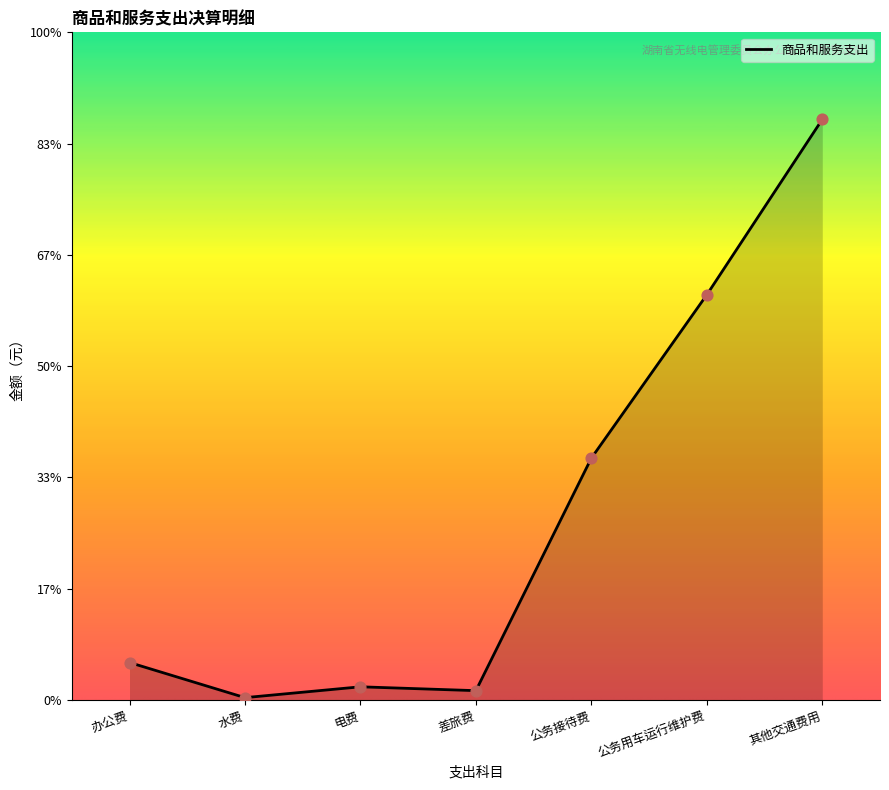

Between 电费 and 水费, which is larger?

电费